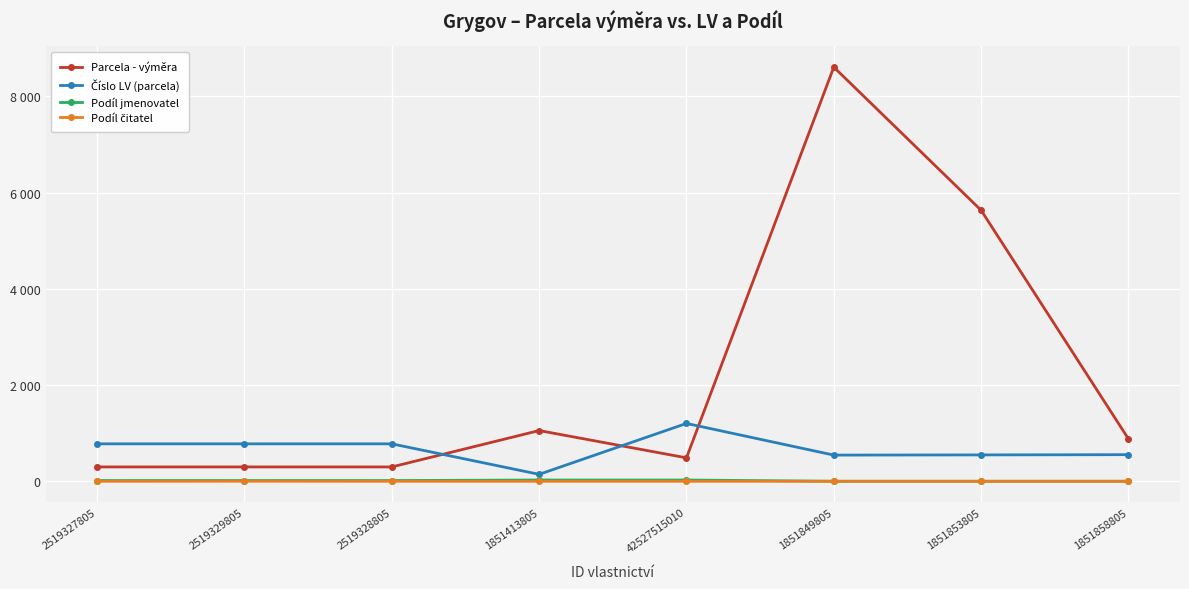

Is this an area chart (filled region under the line)?

No